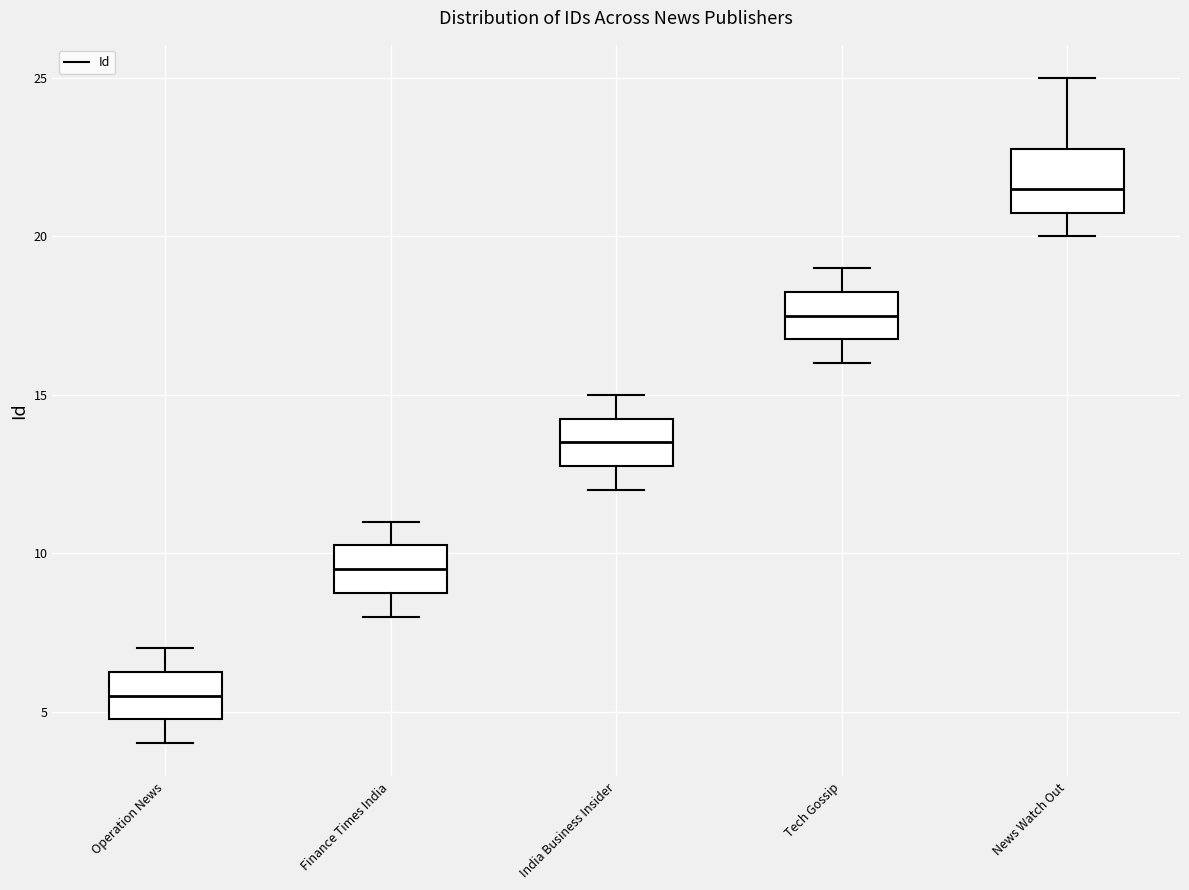

Reading left to right, transcribe this box plot: for each box, give where its median line is, the range the box spans, and where its two whiskers end, as read against the y-axis. The values are not printed on the chart, so give them approximately, as read against the axis.

Operation News: median 5.5, box 5.0 to 6.5, whiskers 4.0 to 7.0
Finance Times India: median 9.5, box 9.0 to 10.5, whiskers 8.0 to 11.0
India Business Insider: median 13.5, box 13.0 to 14.5, whiskers 12.0 to 15.0
Tech Gossip: median 17.5, box 17.0 to 18.5, whiskers 16.0 to 19.0
News Watch Out: median 21.5, box 21.0 to 23.0, whiskers 20.0 to 25.0